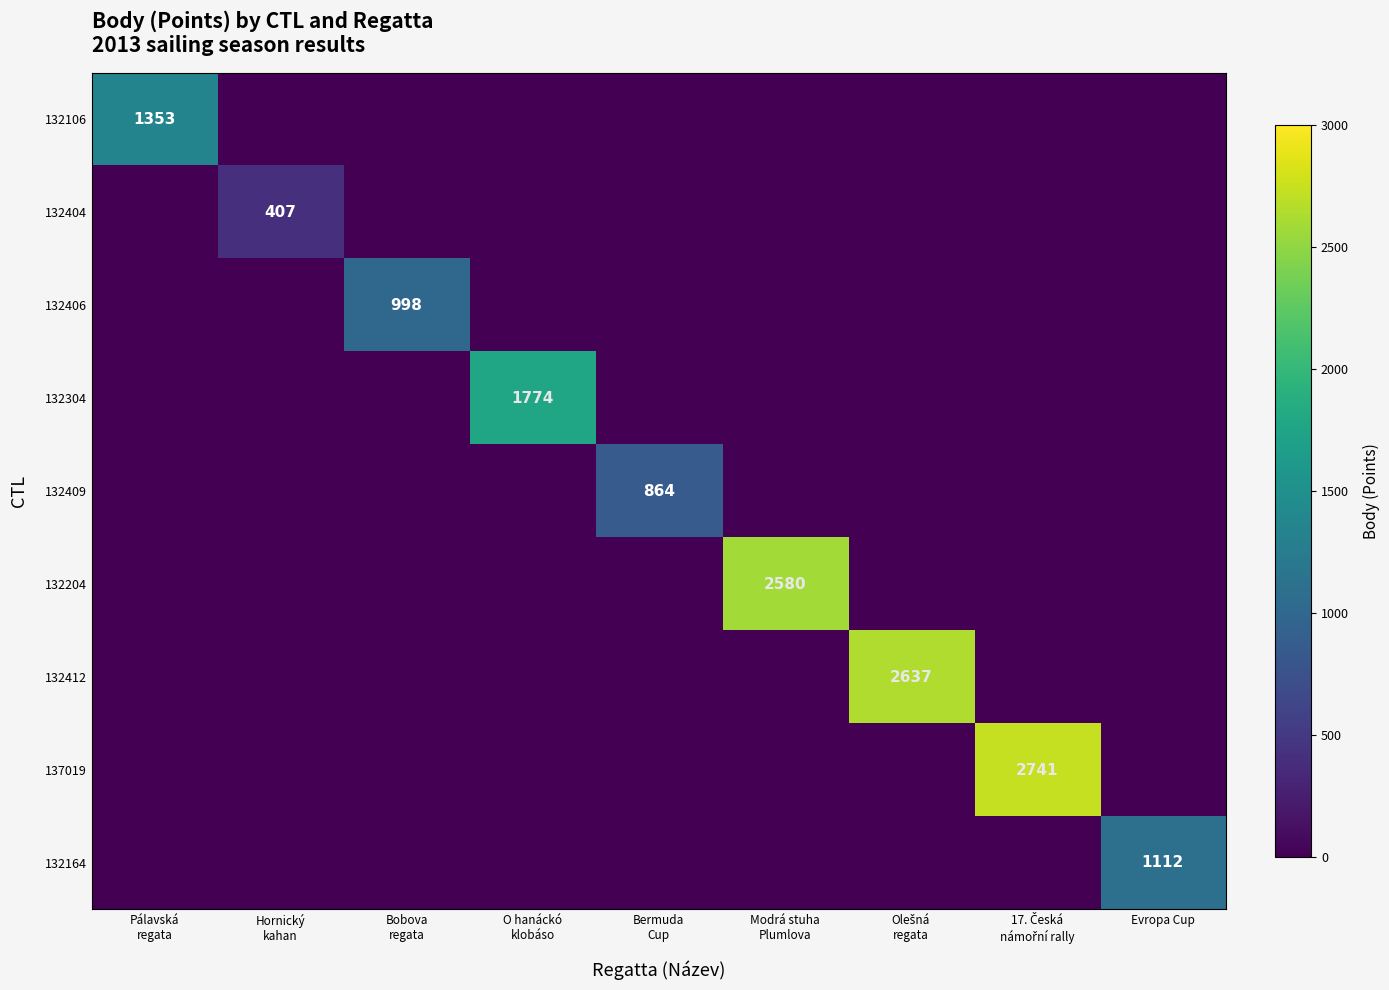

List the labels in order of 132404 value, smallest first.

Pálavská regata, Bobova regata, O hanáckó klobáso, Bermuda Cup, Modrá stuha Plumlova, Olešná regata, 17. Česká námořní rally, Evropa Cup, Hornický kahan